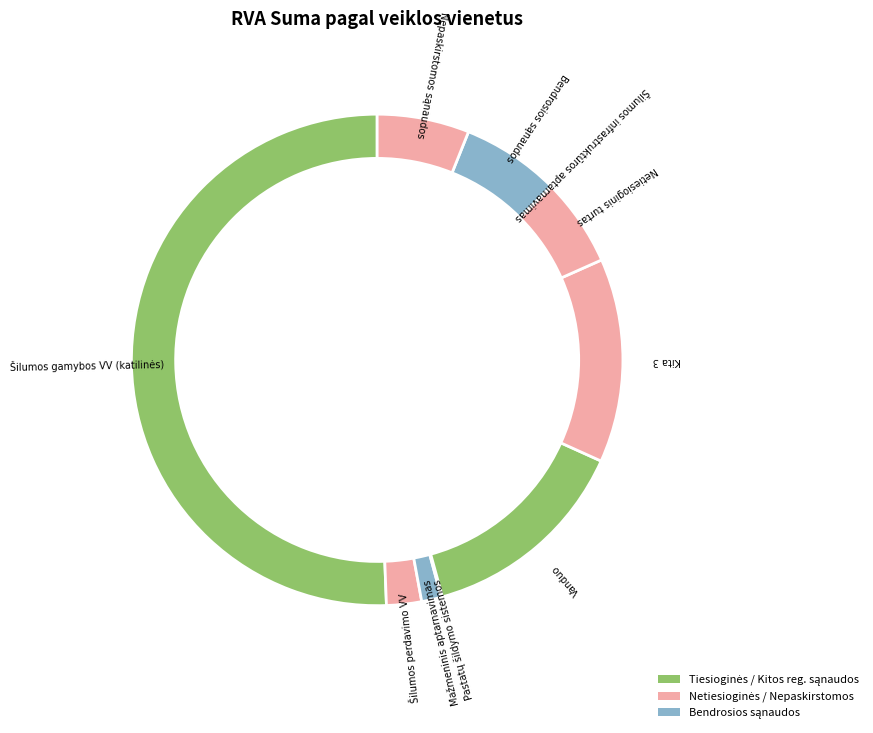

What percentage do Šilumos infrastruktūros aptarnavimas and Šilumos perdavimo VV together represent?

2.3%